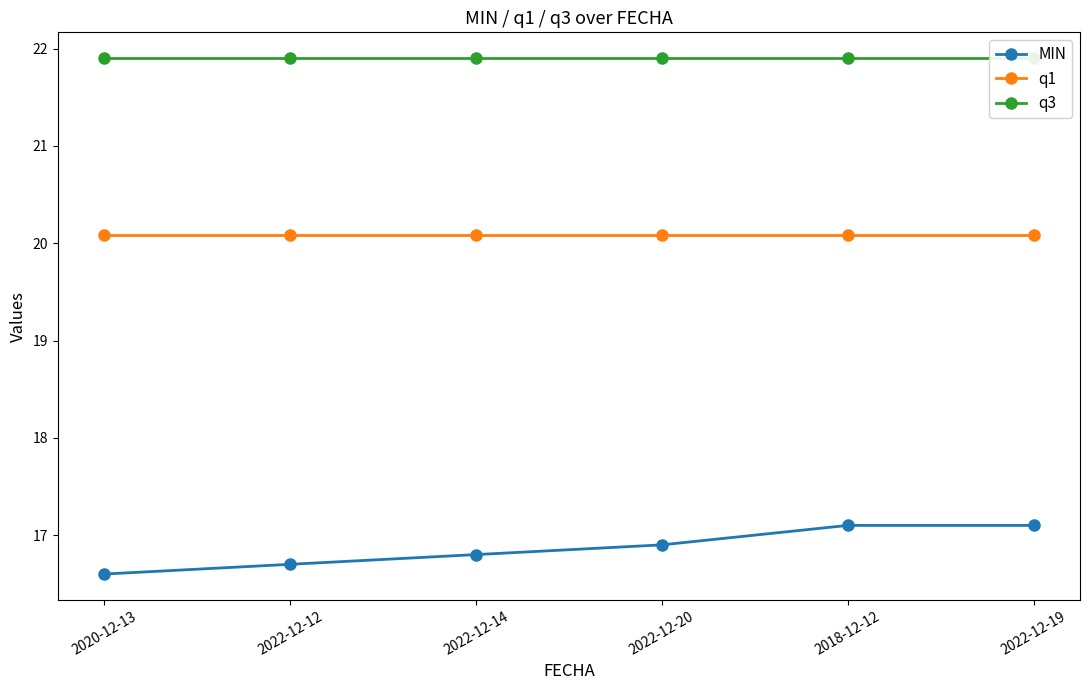

What is the minimum value shown in the chart?

16.6